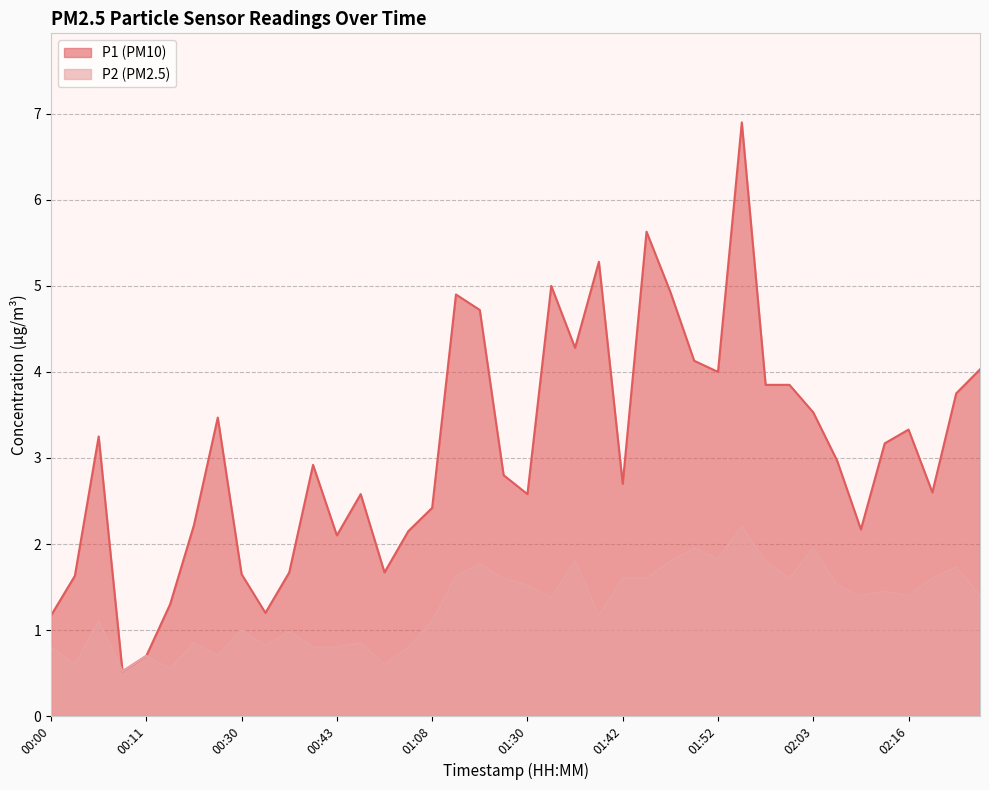

What is the approximate value of P1 at 01:50?

4.1